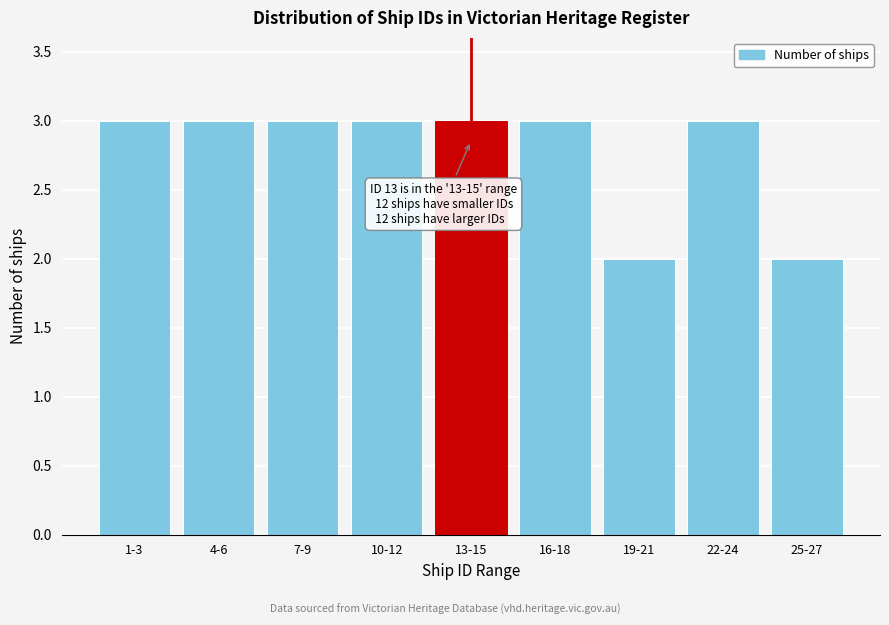

Reading left to right, what are all the values shown in this chart?

3	3	3	3	3	3	2	3	2